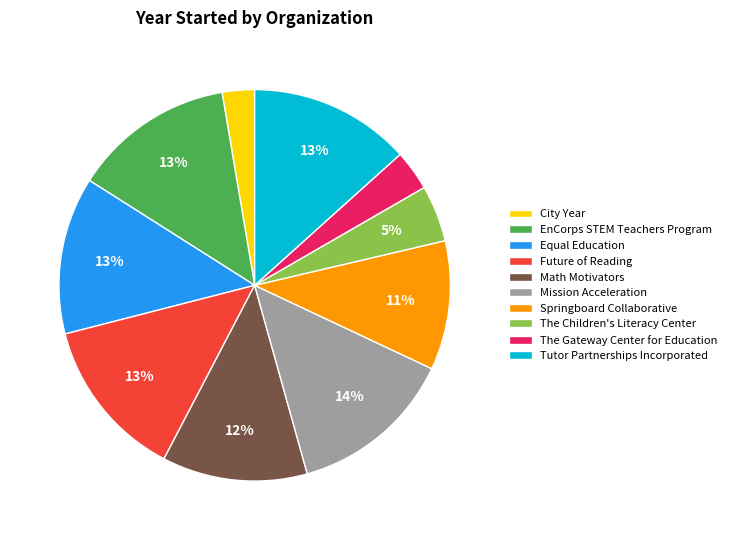

To the nearest percent, what is the combined percentage of The Children's Literacy Center and Tutor Partnerships Incorporated?

18%